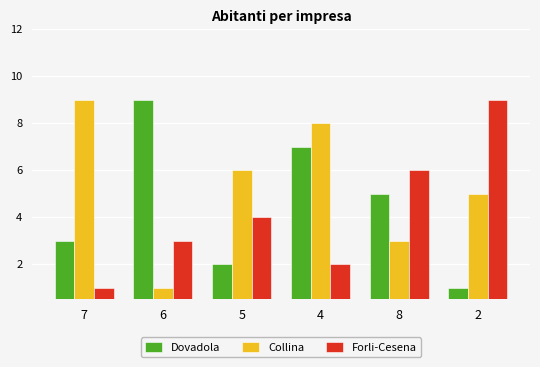

How many categories are shown in the chart?

6